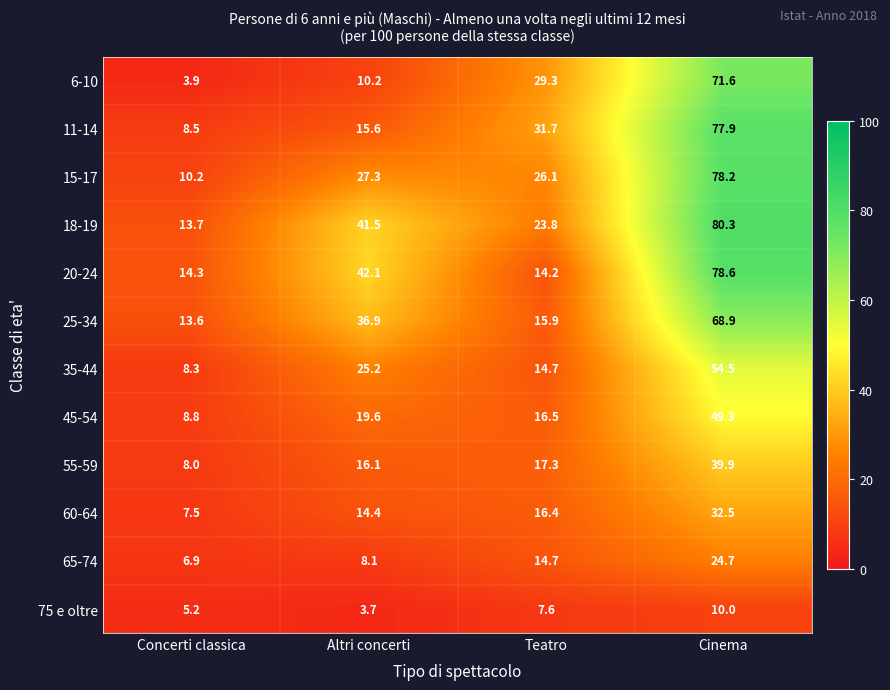

At how many categories does at least one series exceed 58?

1